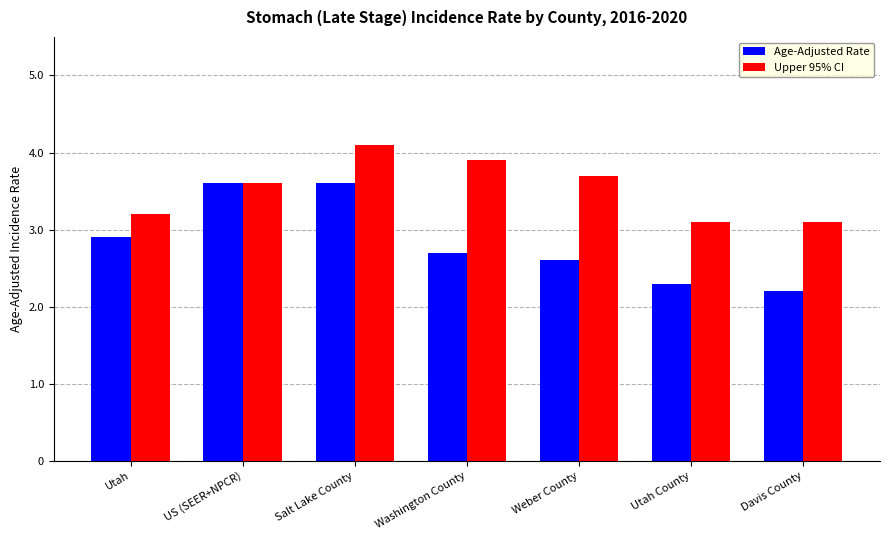

Reading right to left, extract all data points from this chart.

Age-Adjusted Rate: Davis County=2.2	Utah County=2.3	Weber County=2.6	Washington County=2.7	Salt Lake County=3.6	US (SEER+NPCR)=3.6	Utah=2.9
Upper 95% CI: Davis County=3.1	Utah County=3.1	Weber County=3.7	Washington County=3.9	Salt Lake County=4.1	US (SEER+NPCR)=3.6	Utah=3.2